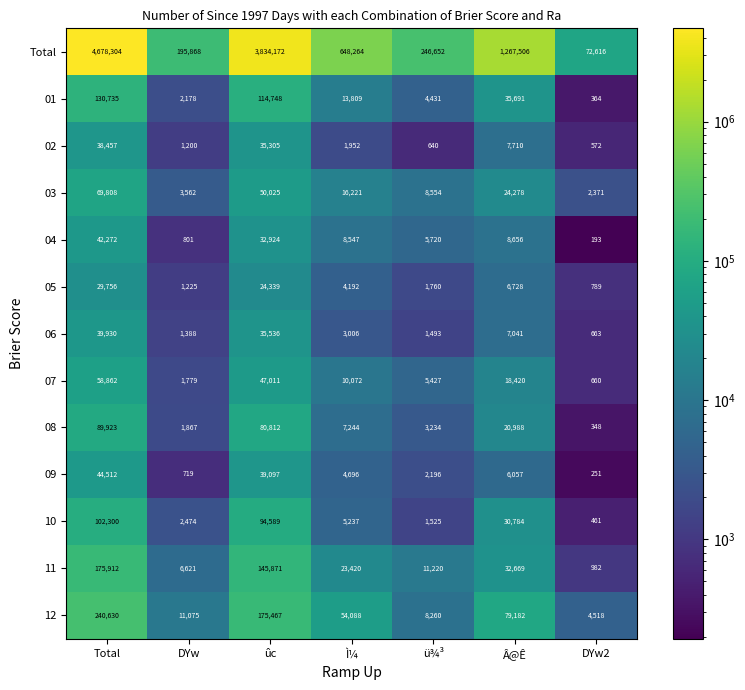

At which label is 04 closest to 21232?

ûc